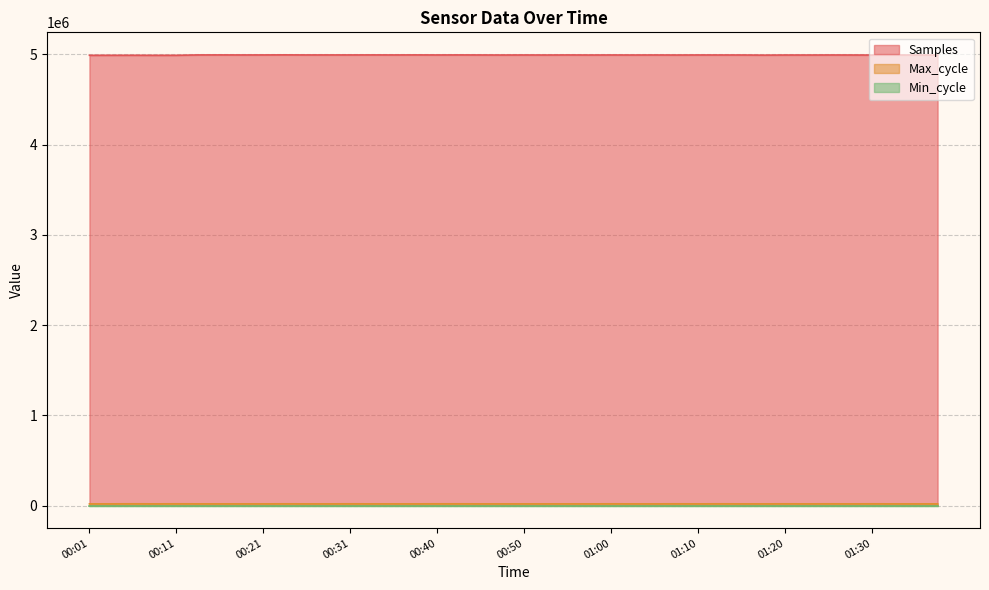

True or false: Samples and Max_cycle cross at least once.

False